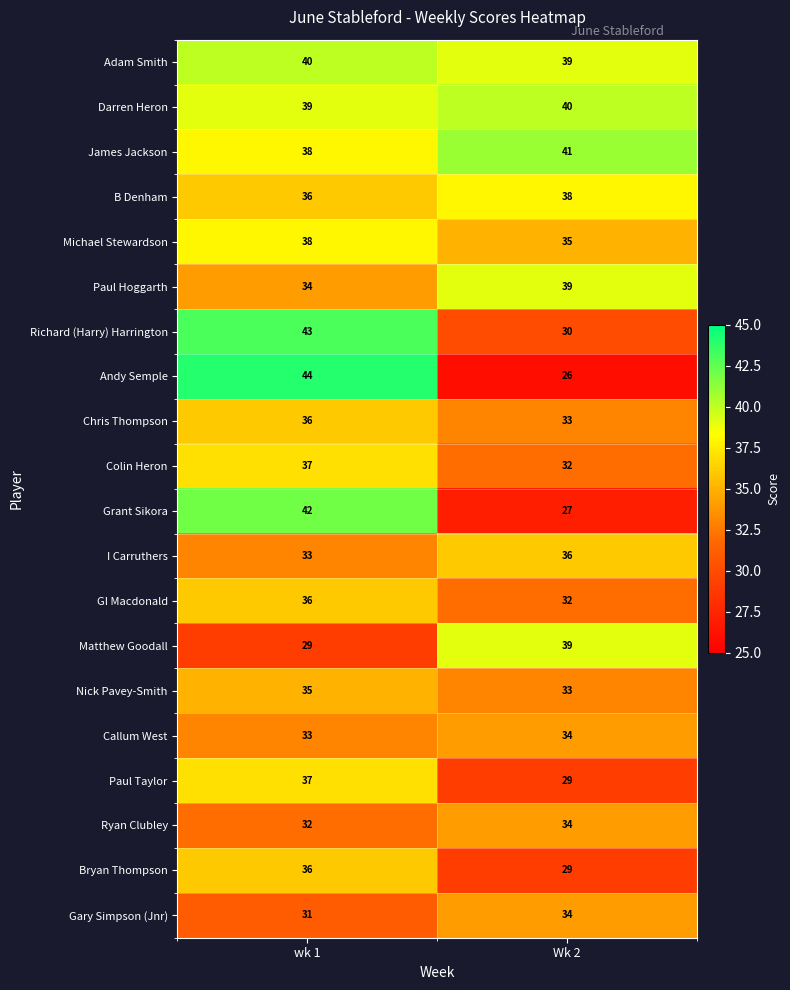

At which category is the sum across all series the highest?

wk 1